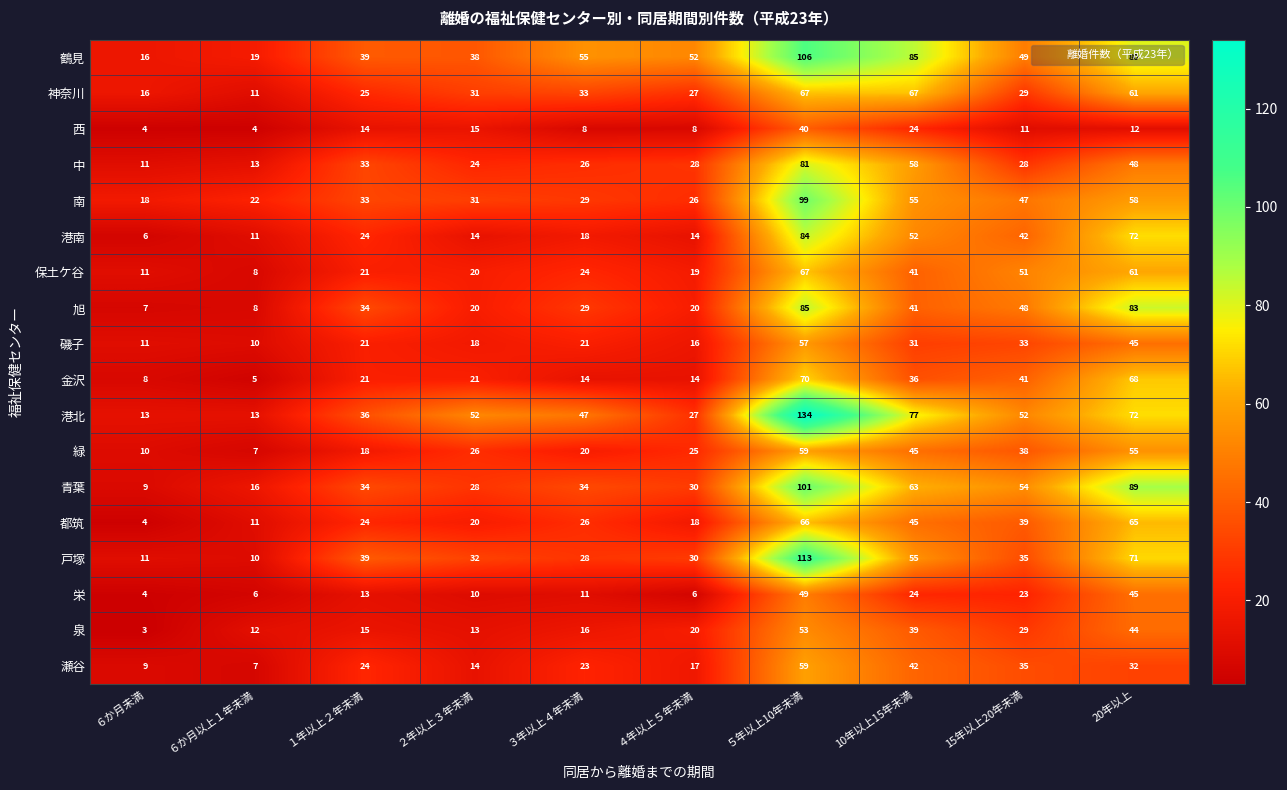

Which series has the widest spread of values?

港北